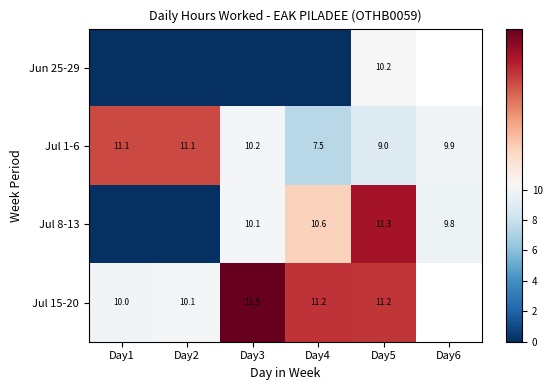

Rank the series at Day5 from highest to lowest value.

Jul 8-13, Jul 15-20, Jun 25-29, Jul 1-6